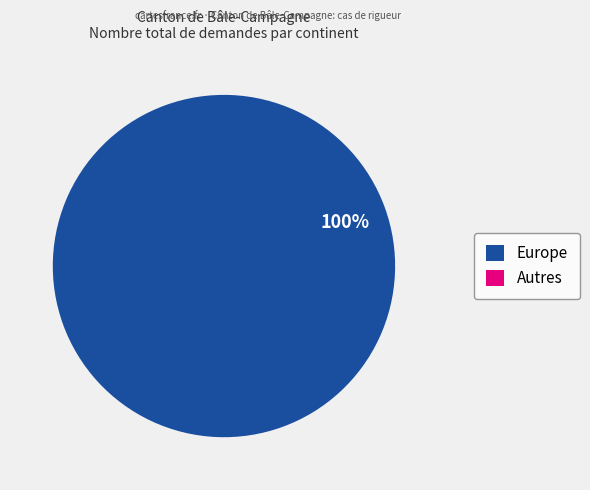

Is there a majority slice in this chart?

Yes